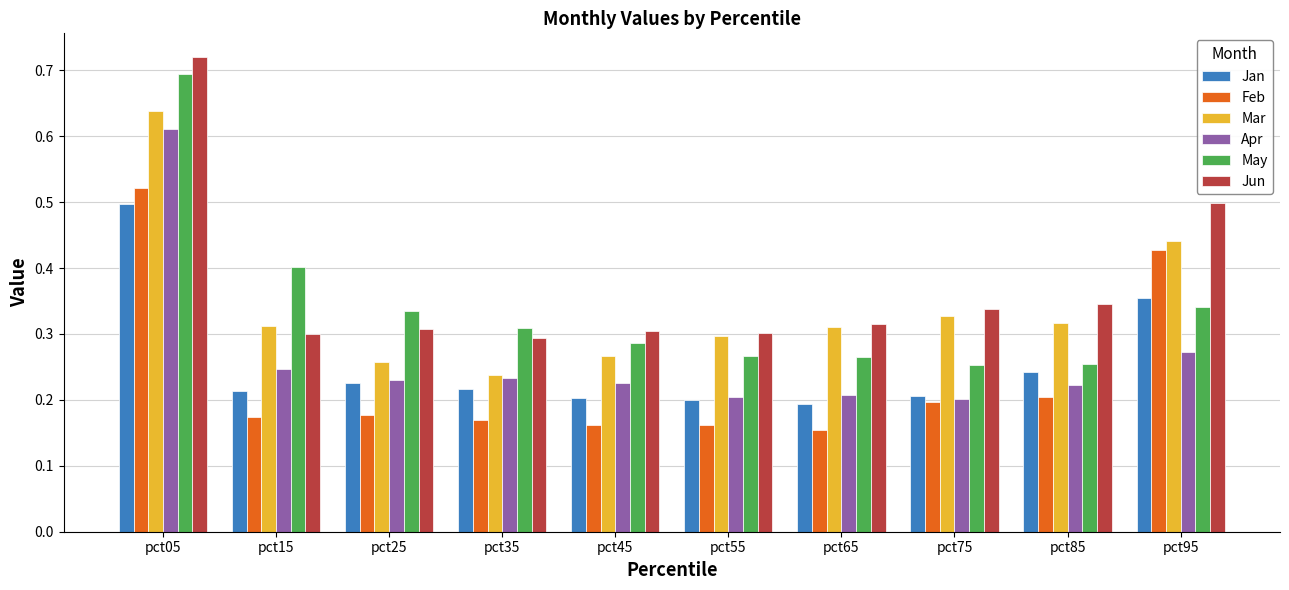

At which category does the chart reach its minimum across all series?

pct65